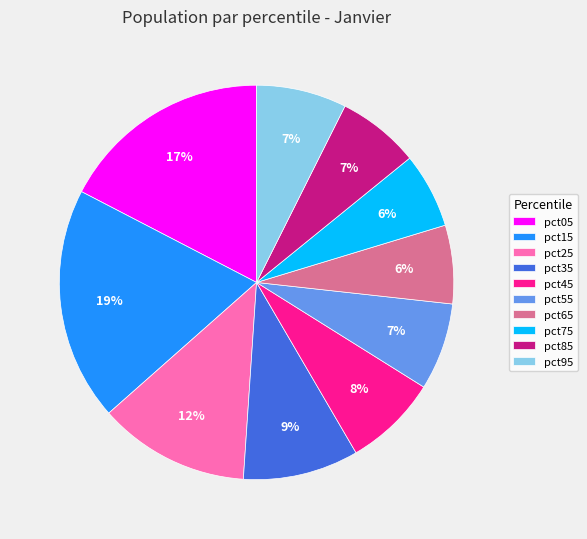

Combined, do pct15 and pct45 account for over 50%?

No